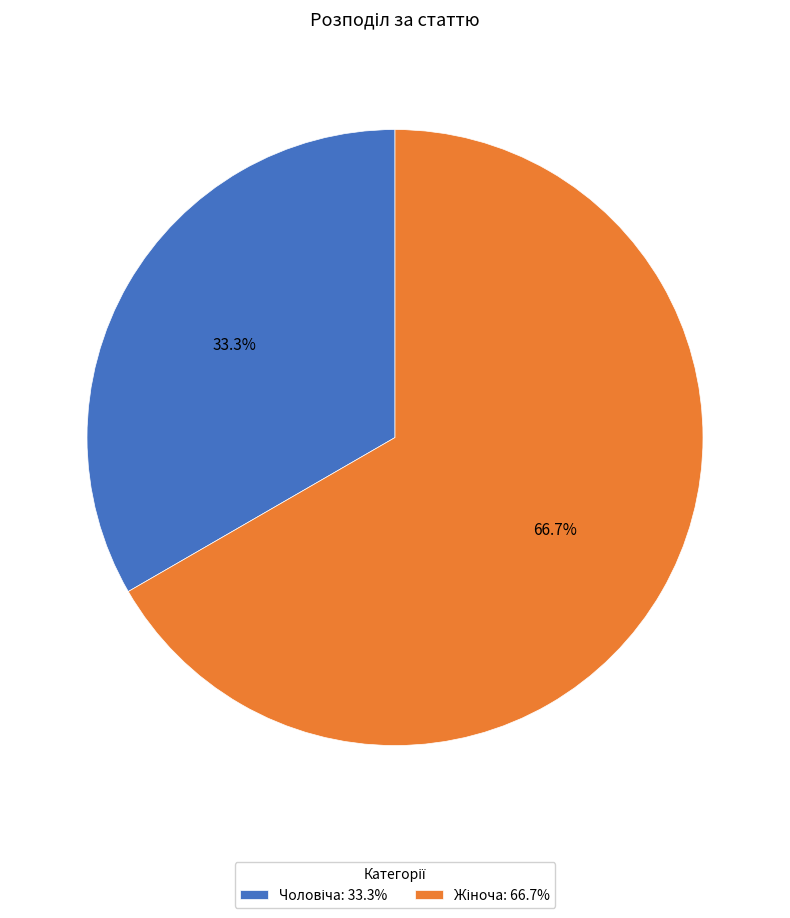

Is there a majority slice in this chart?

Yes